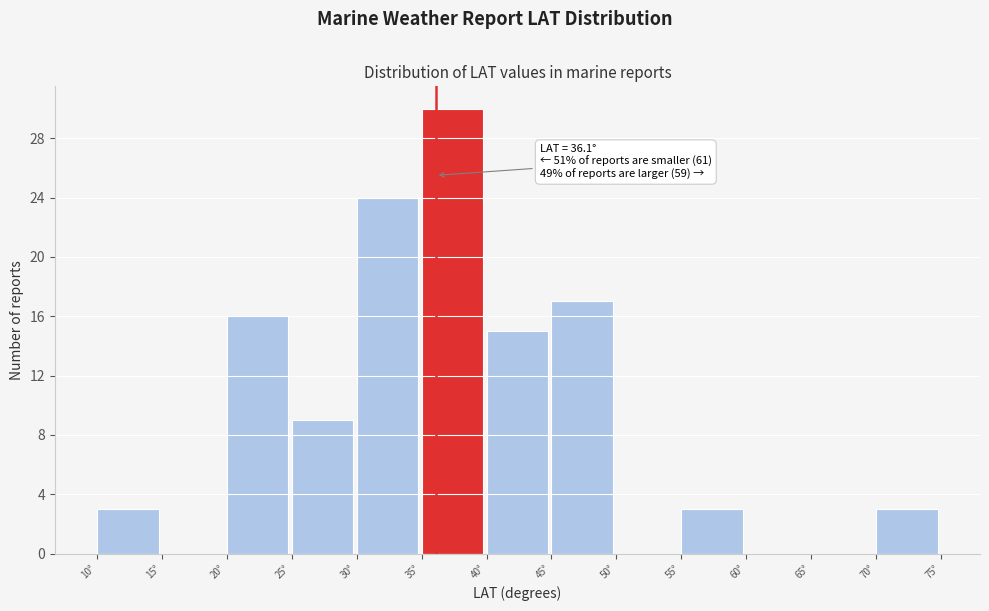

Which range on the x-axis has the tallest bar?

35 to 40